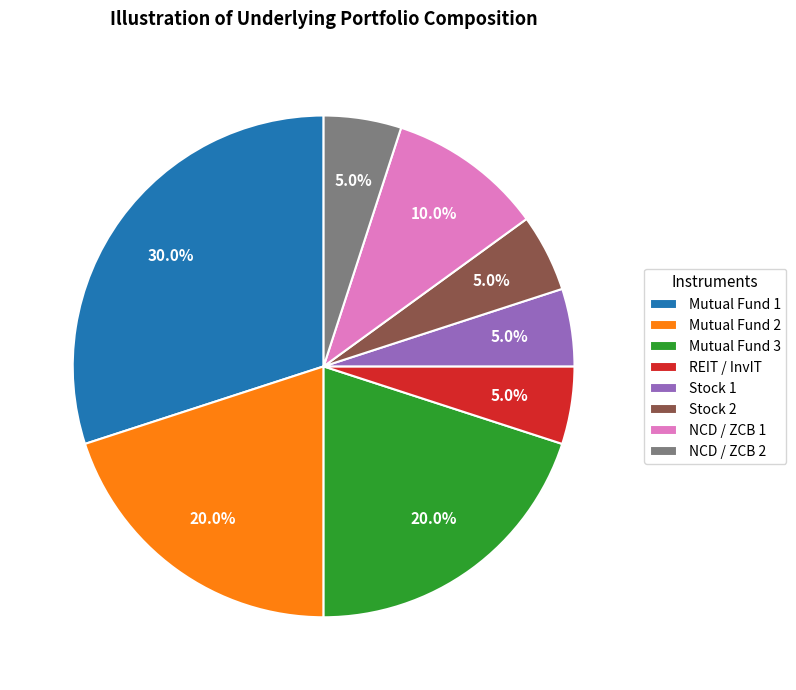

The NCD / ZCB 1 slice represents 19% of the pie. True or false?

False